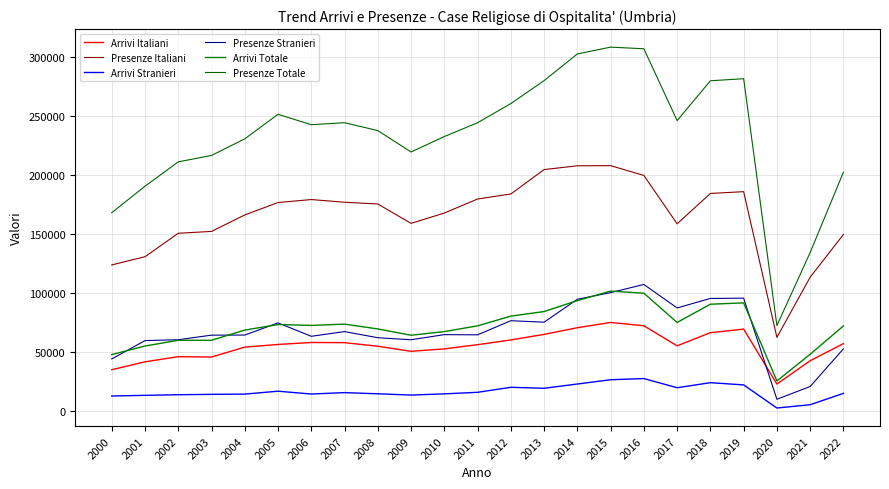

Where is Arrivi Totale nearest to the value 63640?

2009